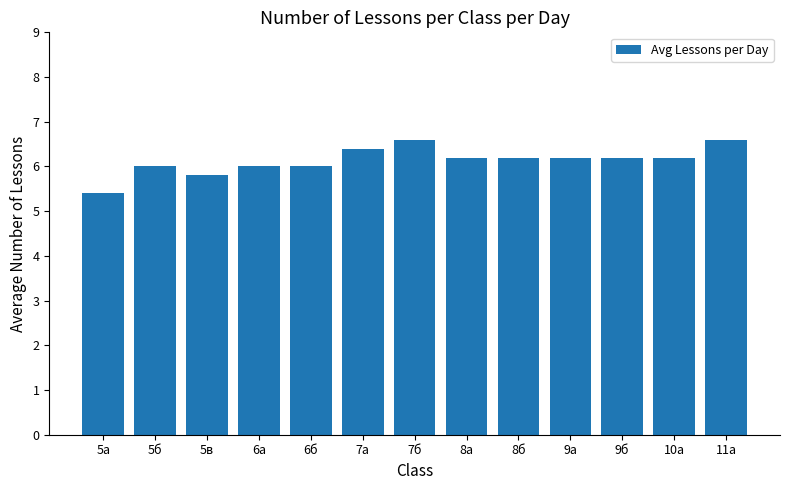

What position from the right is 9б?

3